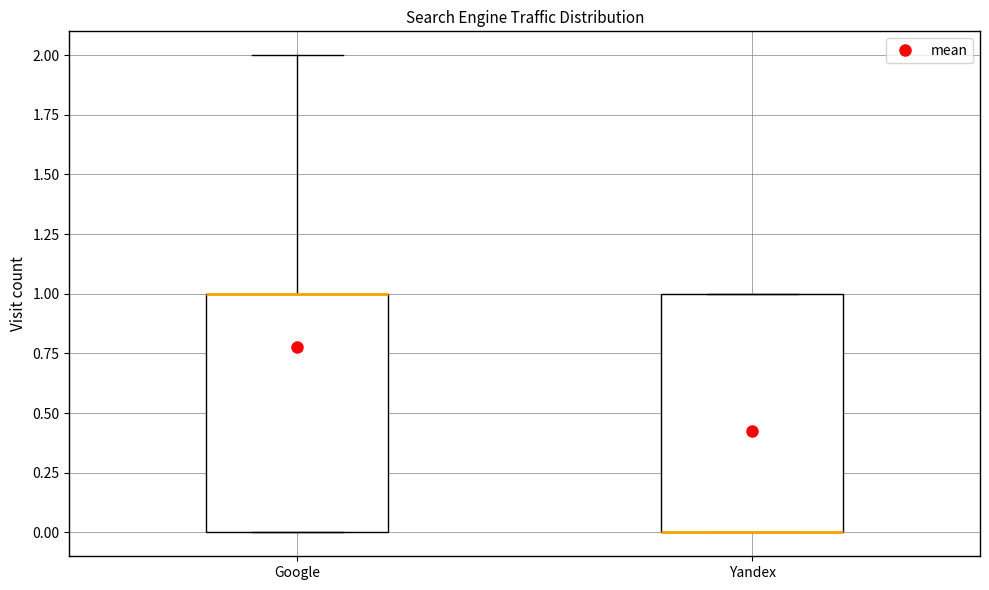

Reading left to right, transcribe this box plot: for each box, give where its median line is, the range the box spans, and where its two whiskers end, as read against the y-axis. The values are not printed on the chart, so give them approximately, as read against the axis.

Google: median 1 (drawn on the box's upper edge), box 0 to 1, whiskers 0 to 2
Yandex: median 0 (drawn on the box's lower edge), box 0 to 1, whiskers 0 to 1